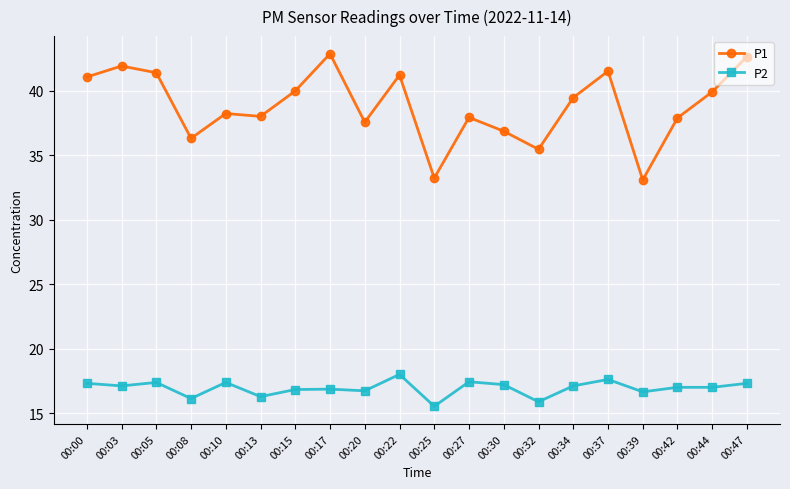

Between 00:15 and 00:47, which series saw the biggest shift?

P1